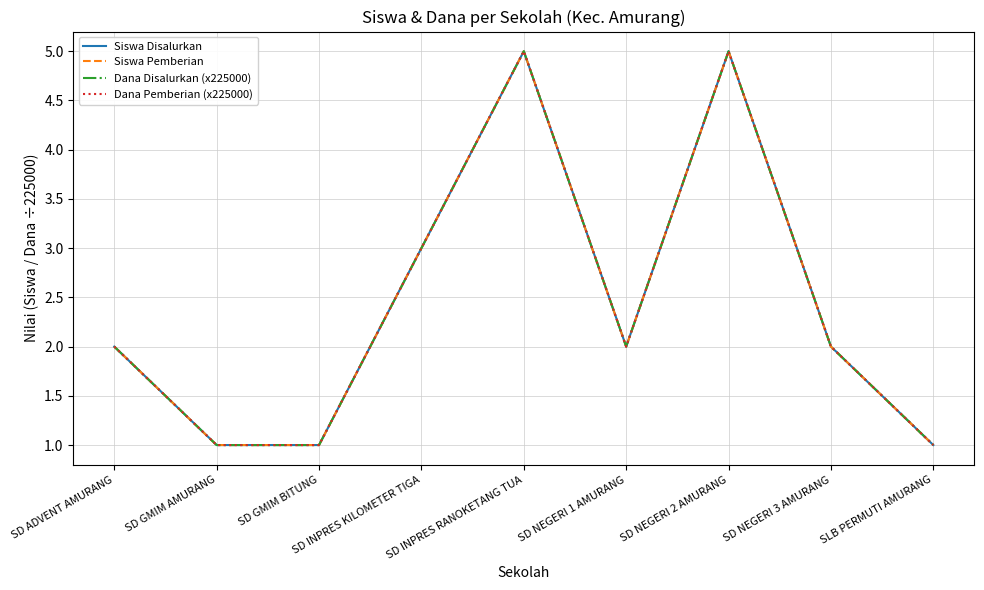

Is this an area chart (filled region under the line)?

No